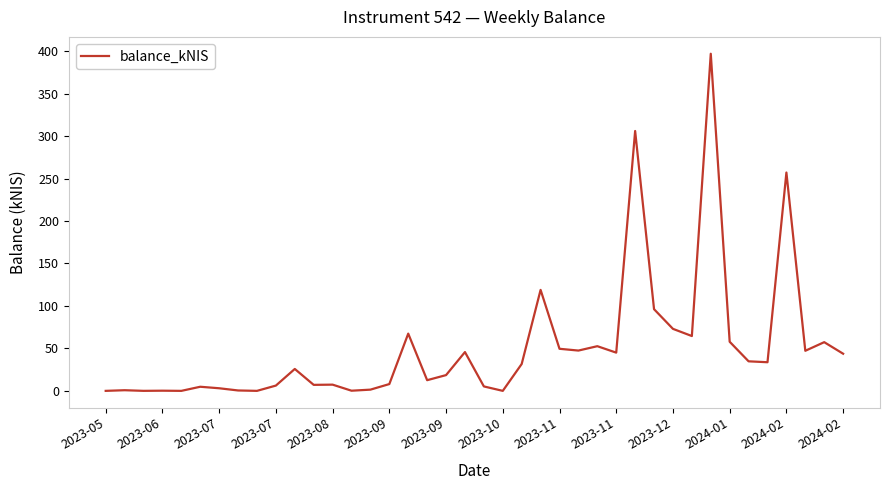

What is the maximum value shown in the chart?

396.9